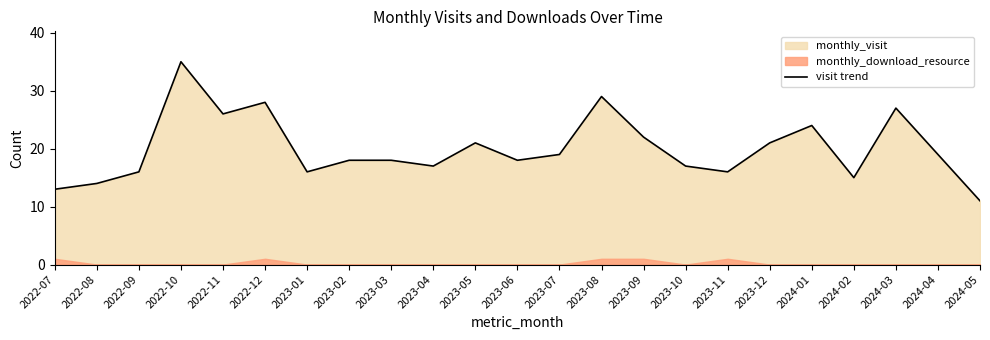

Reading left to right, extract all data points from this chart.

13	14	16	35	26	28	16	18	18	17	21	18	19	29	22	17	16	21	24	15	27	19	11